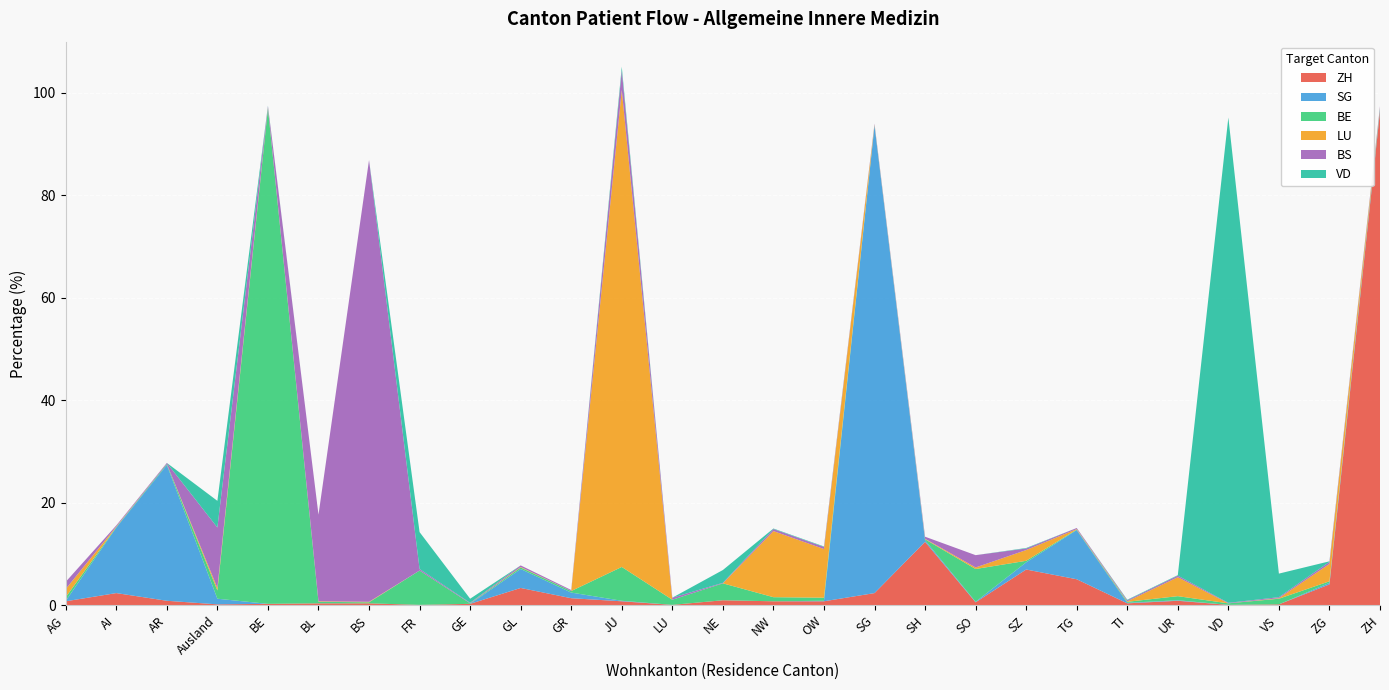

Reading left to right, what are all the values shown in this chart?

ZH: AG=0.8	AI=2.4	AR=0.9	Ausland=0.2	BE=0.3	BL=0.4	BS=0.4	FR=0.1	GE=0.3	GL=3.4	GR=1.4	JU=0.8	LU=0.1	NE=1.0	NW=0.8	OW=0.8	SG=2.4	SH=12.4	SO=0.6	SZ=7.0	TG=5.1	TI=0.4	UR=0.9	VD=0.1	VS=0.2	ZG=4.1	ZH=96.4
SG: AG=0.1	AI=12.8	AR=26.5	Ausland=1.1	BE=0.0	BL=0.0	BS=0.0	FR=0.0	GE=0.0	GL=3.7	GR=1.1	JU=0.1	LU=0.0	NE=0.0	NW=0.0	OW=0.1	SG=91.2	SH=0.3	SO=0.1	SZ=1.4	TG=9.6	TI=0.1	UR=0.1	VD=0.0	VS=0.0	ZG=0.3	ZH=0.4
BE: AG=0.7	AI=0.1	AR=0.2	Ausland=1.6	BE=96.7	BL=0.3	BS=0.2	FR=6.7	GE=0.1	GL=0.3	GR=0.3	JU=6.6	LU=1.0	NE=3.3	NW=0.8	OW=0.6	SG=0.1	SH=0.2	SO=6.4	SZ=0.3	TG=0.1	TI=0.2	UR=0.8	VD=0.3	VS=1.1	ZG=0.3	ZH=0.2
LU: AG=1.6	AI=0.1	AR=0.0	Ausland=0.5	BE=0.1	BL=0.1	BS=0.1	FR=0.0	GE=0.0	GL=0.1	GR=0.0	JU=93.1	LU=0.0	NE=0.0	NW=12.9	OW=9.5	SG=0.1	SH=0.1	SO=0.3	SZ=2.1	TG=0.1	TI=0.1	UR=3.7	VD=0.0	VS=0.1	ZG=3.4	ZH=0.1
BS: AG=1.4	AI=0.2	AR=0.2	Ausland=11.8	BE=0.3	BL=16.9	BS=86.2	FR=0.3	GE=0.1	GL=0.3	GR=0.2	JU=3.8	LU=0.4	NE=0.1	NW=0.4	OW=0.4	SG=0.2	SH=0.4	SO=2.4	SZ=0.3	TG=0.2	TI=0.2	UR=0.3	VD=0.1	VS=0.2	ZG=0.4	ZH=0.3
VD: AG=0.0	AI=0.0	AR=0.0	Ausland=5.2	BE=0.1	BL=0.0	BS=0.0	FR=7.2	GE=0.8	GL=0.0	GR=0.0	JU=0.7	LU=0.0	NE=2.5	NW=0.1	OW=0.1	SG=0.0	SH=0.0	SO=0.0	SZ=0.1	TG=0.0	TI=0.1	UR=0.1	VD=94.7	VS=4.6	ZG=0.1	ZH=0.0